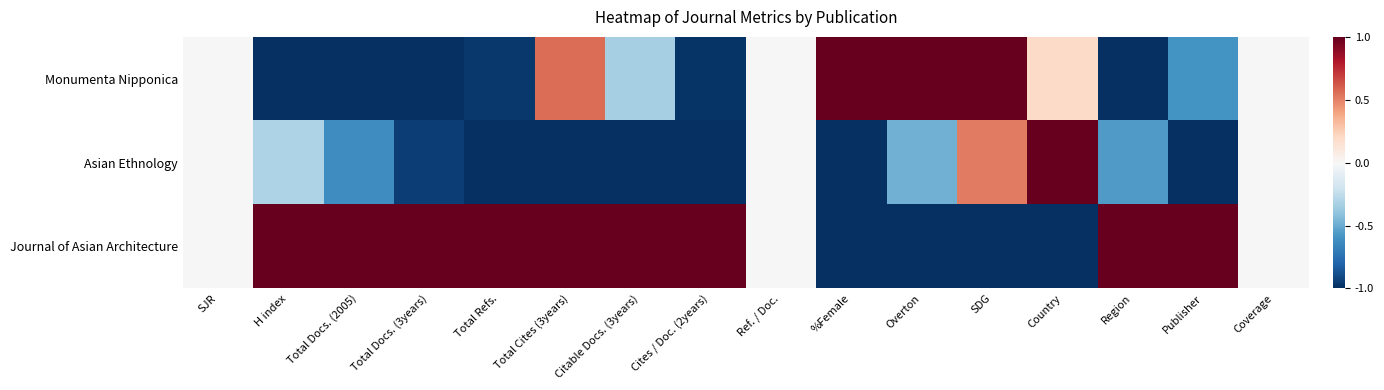

What is the total value across all series at Citable Docs. (3years)?

-0.3